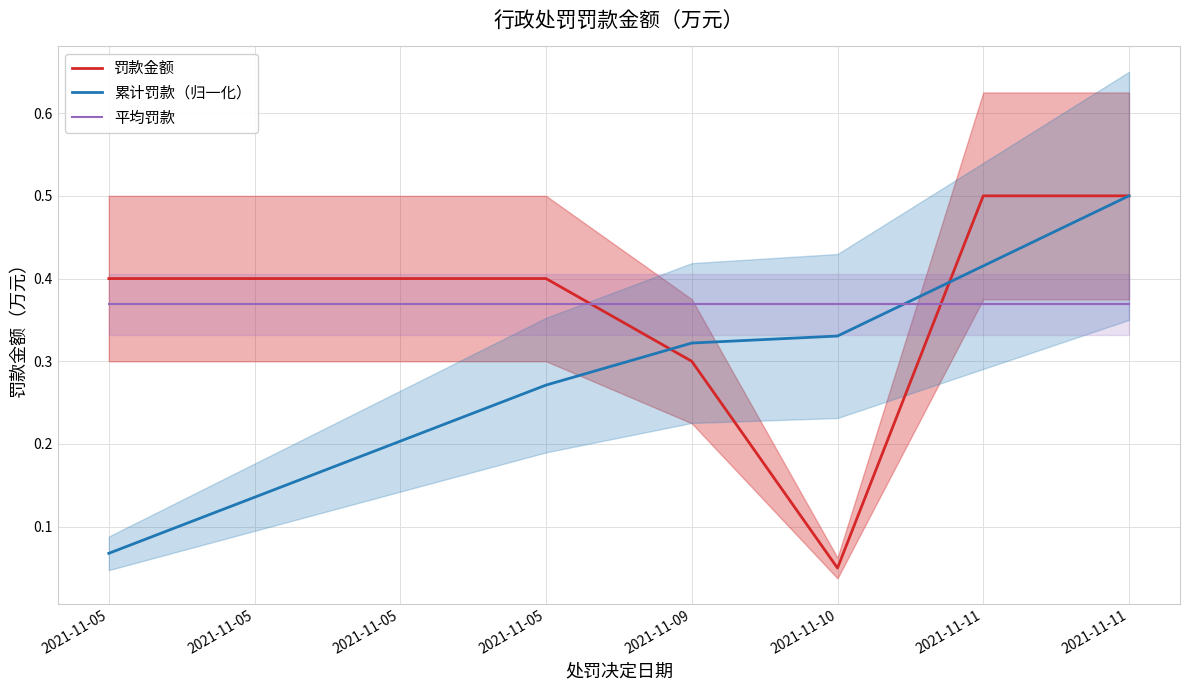

List the series in order of their peak value, highest first.

罚款金额, 累计罚款（归一化）, 平均罚款